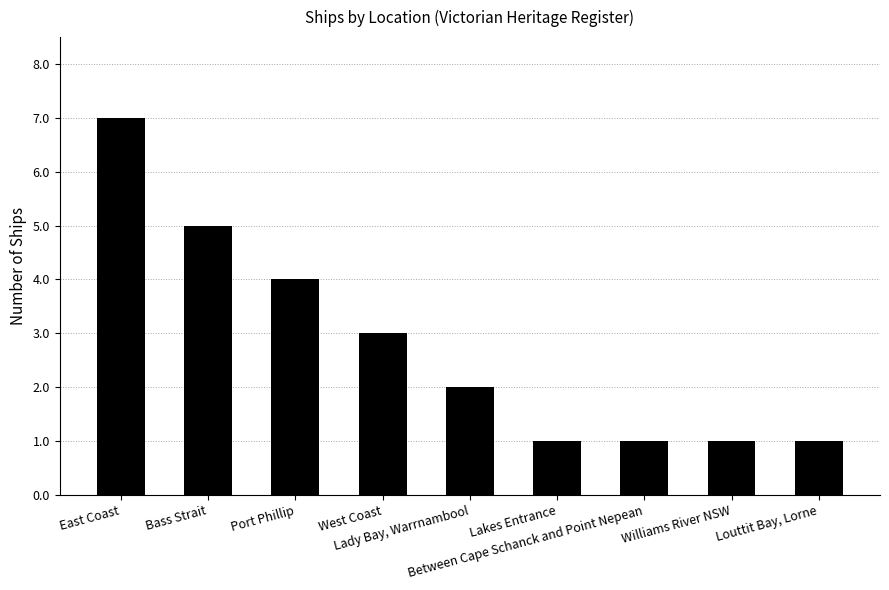

The chart shows a value of 5 at Bass Strait. True or false?

True